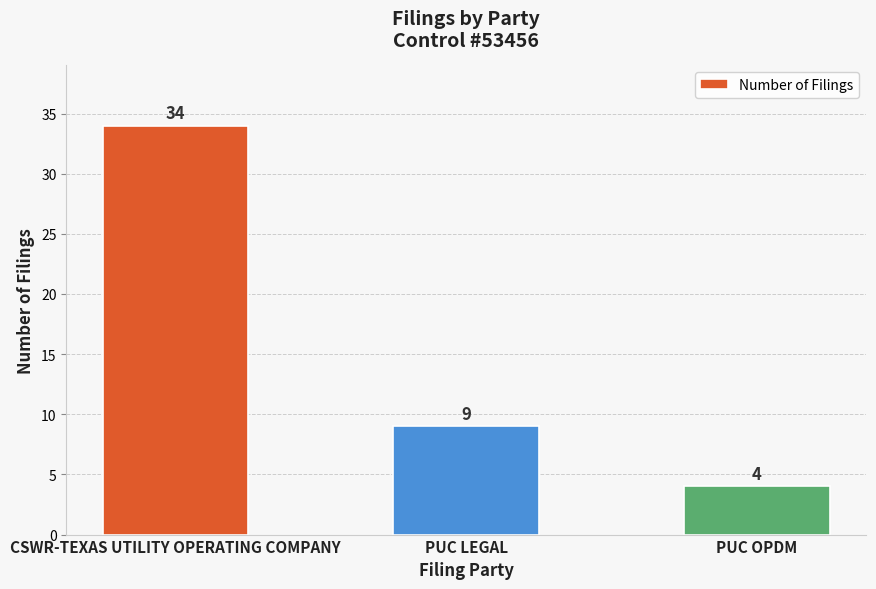

Which label corresponds to the smallest value in the chart?

PUC OPDM